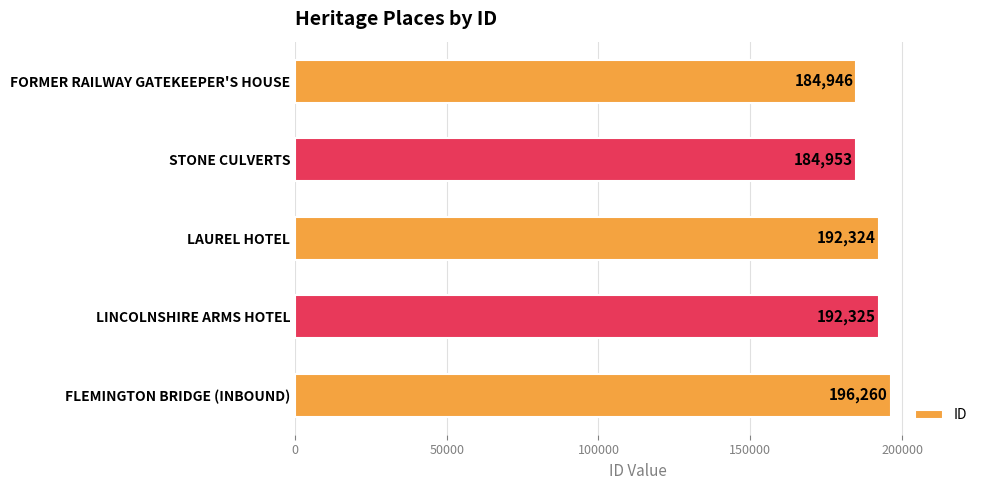

How many bars are there in total?

5